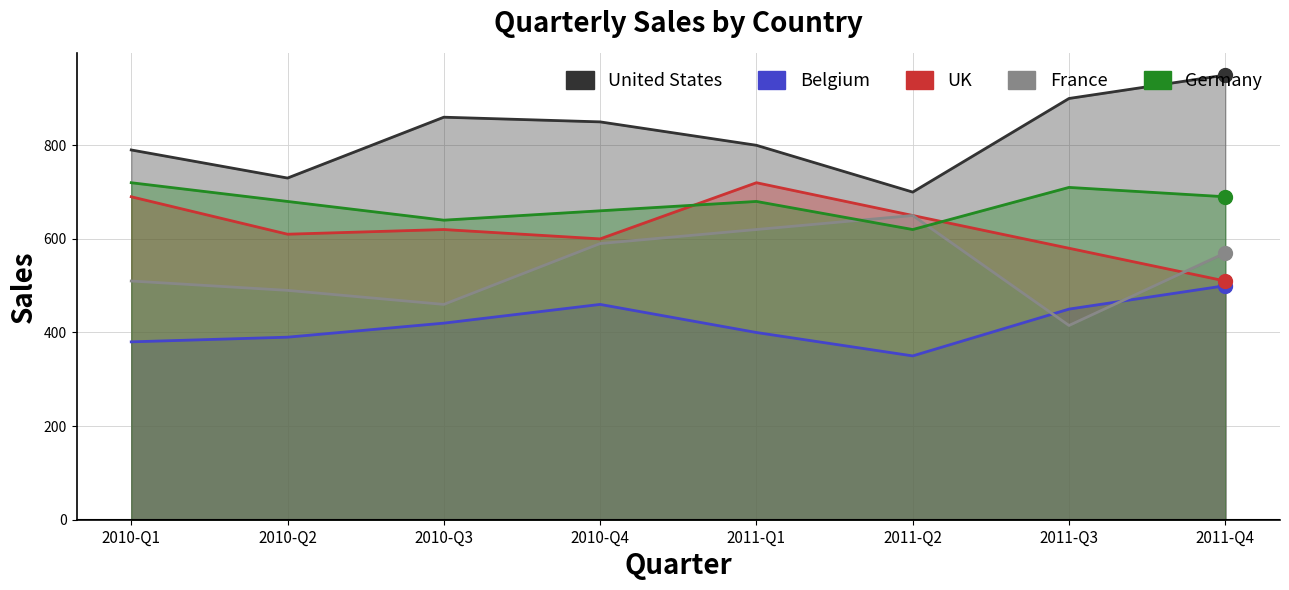

Where do France and UK first cross each other?

2011-Q3 and 2011-Q4